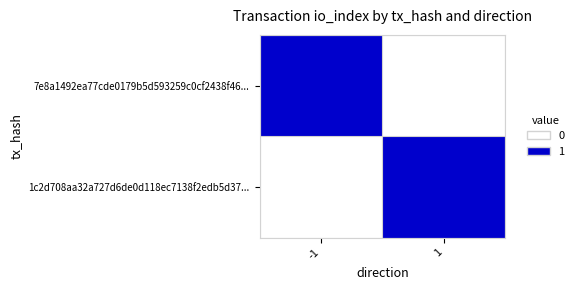

Reading right to left, list all the values displayed in this chart.

7e8a1492ea77cde0179b5d593259c0cf2438f46...: 1=0	-1=1
1c2d708aa32a727d6de0d118ec7138f2edb5d37...: 1=1	-1=0